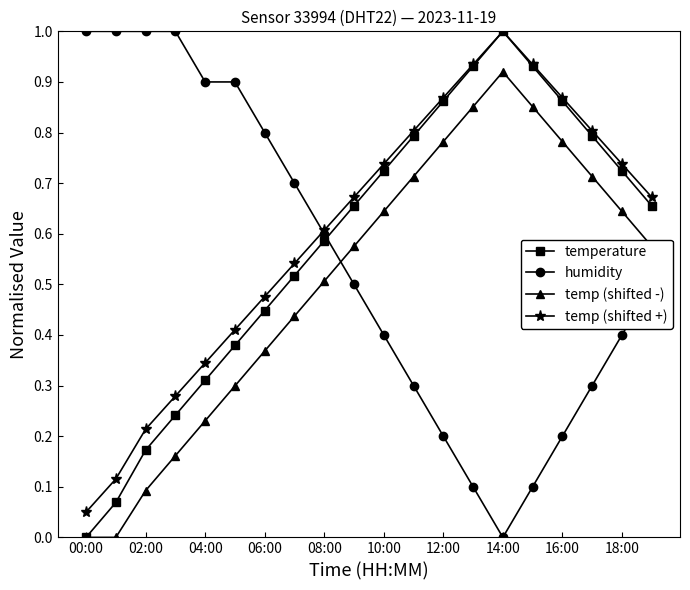

In temp (shifted +), how many points are higher than both neighbors (excluding endpoints)?

1